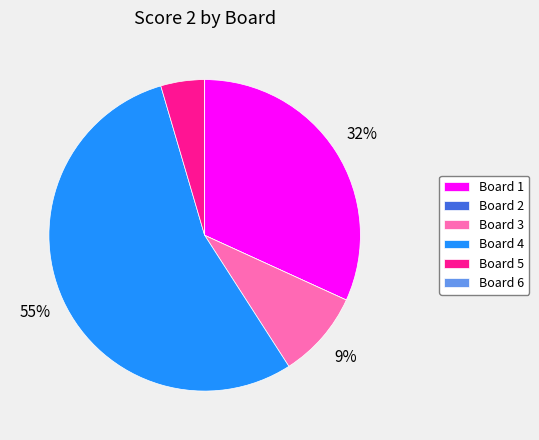

Which has a higher value, Board 1 or Board 5?

Board 1